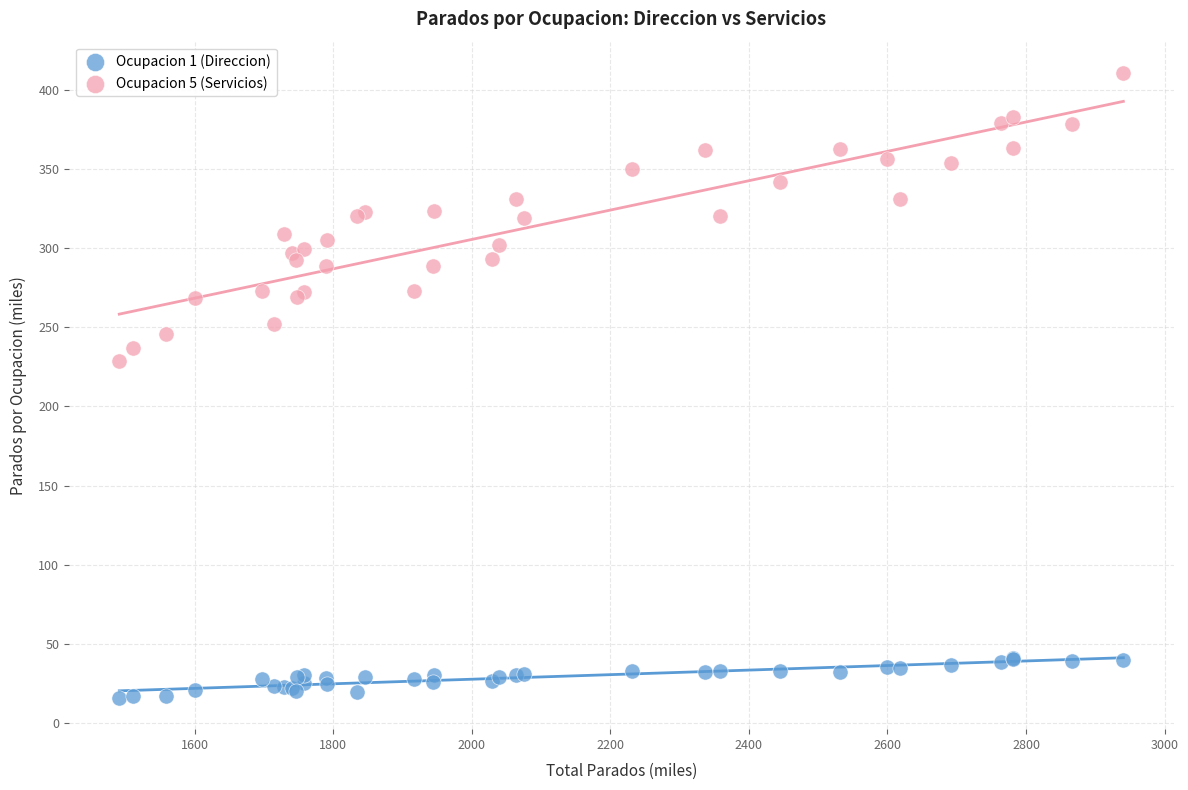

Across all series, what Y value is closest to 213?

228.6